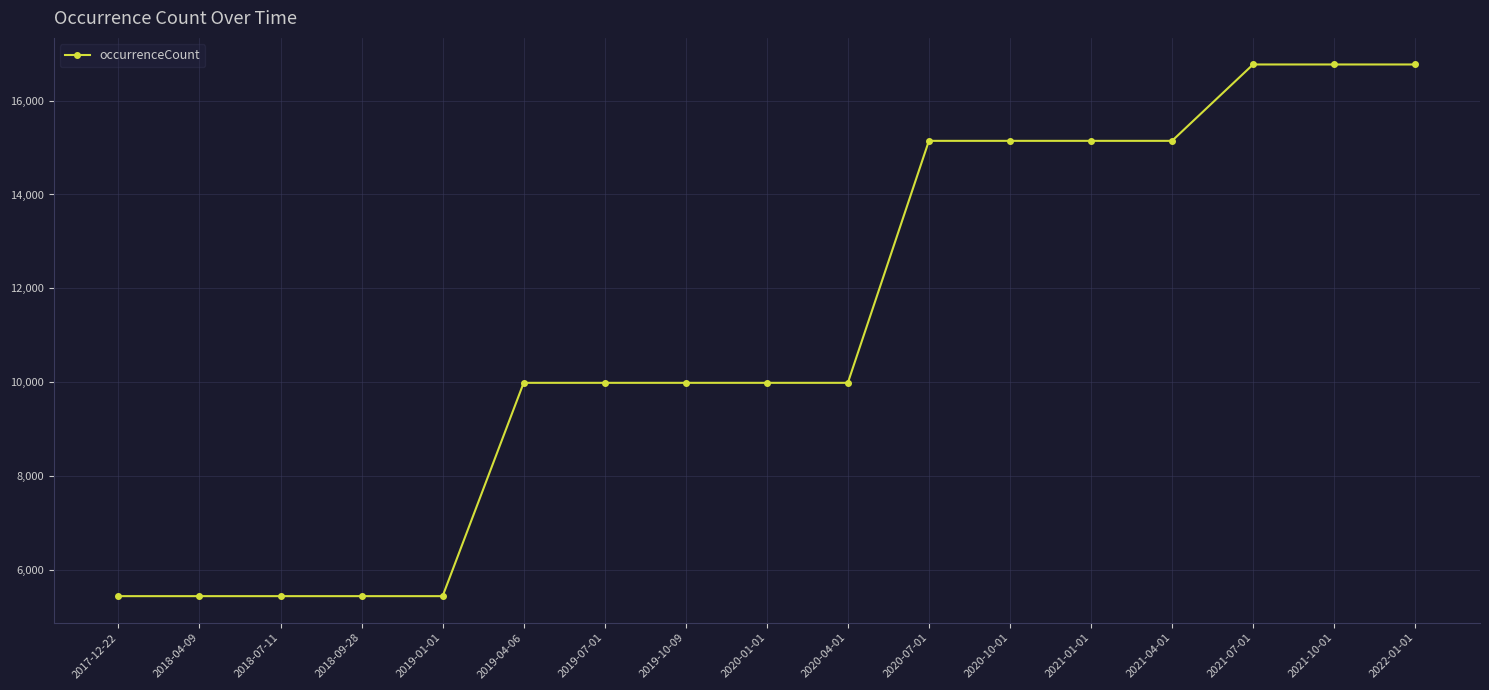

Does the chart have visible grid lines?

Yes